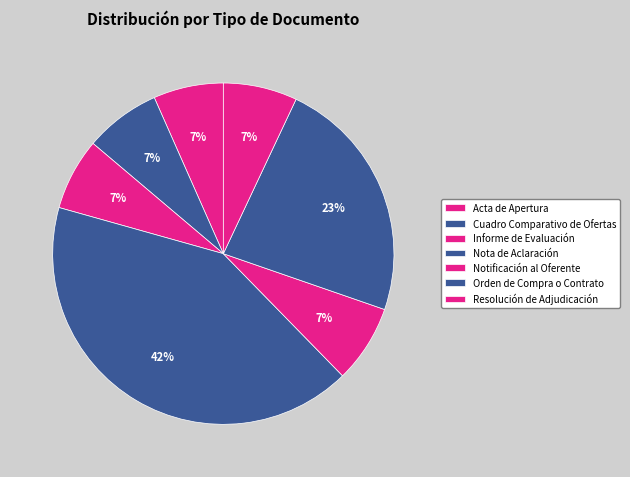

True or false: Resolución de Adjudicación accounts for 1% of the total.

False